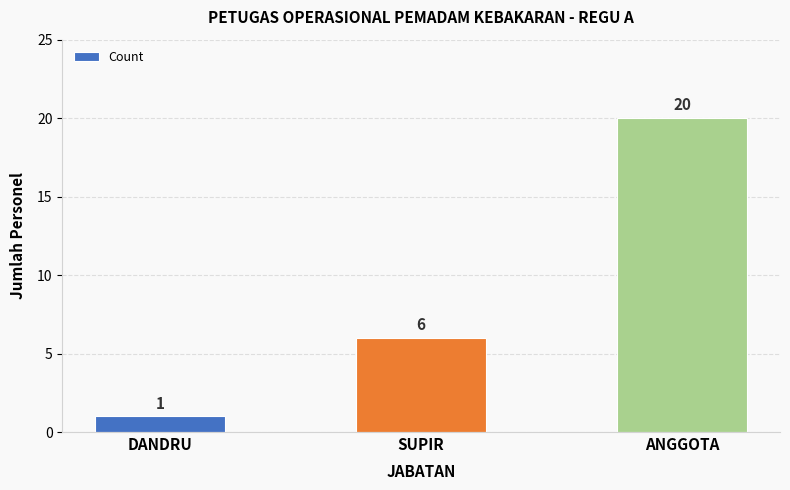

True or false: the data shows 8 at SUPIR.

False